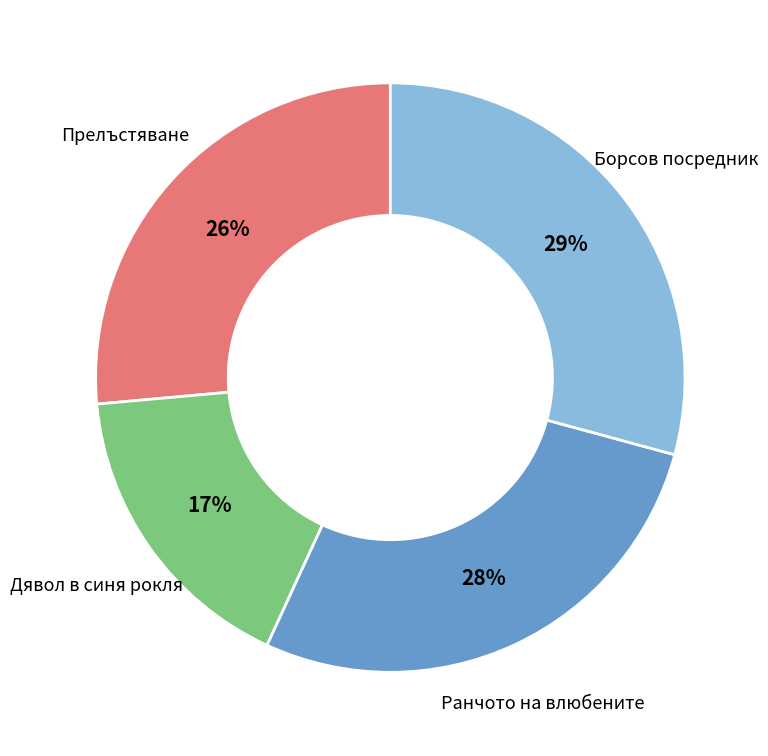

Does any single category account for the majority?

No